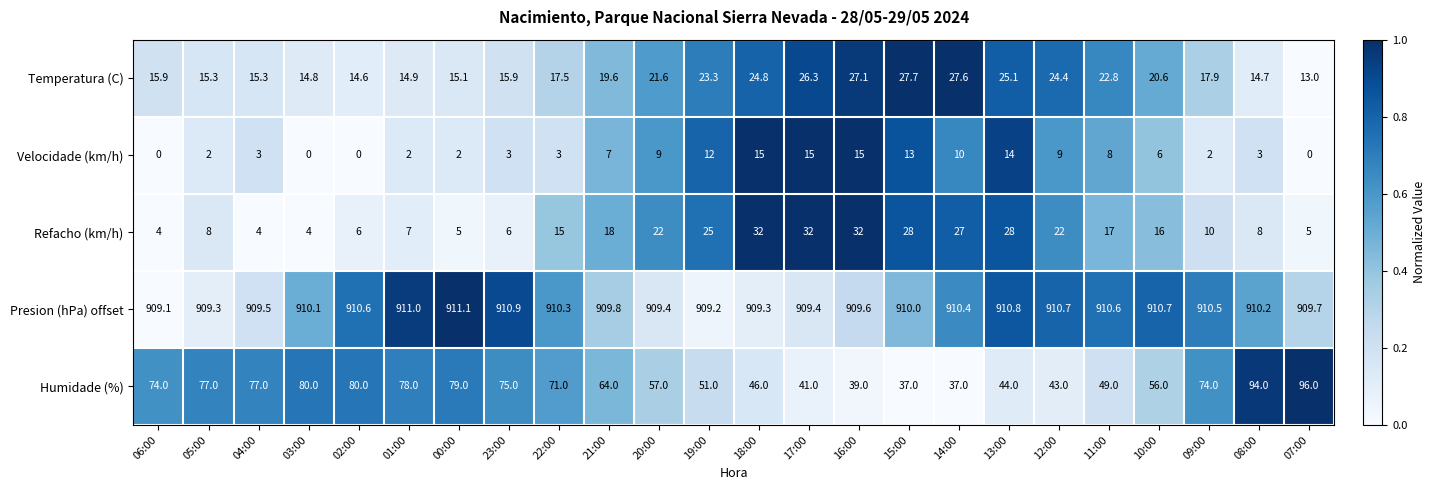

What is the average value of the Refacho (km/h) series?

15.9